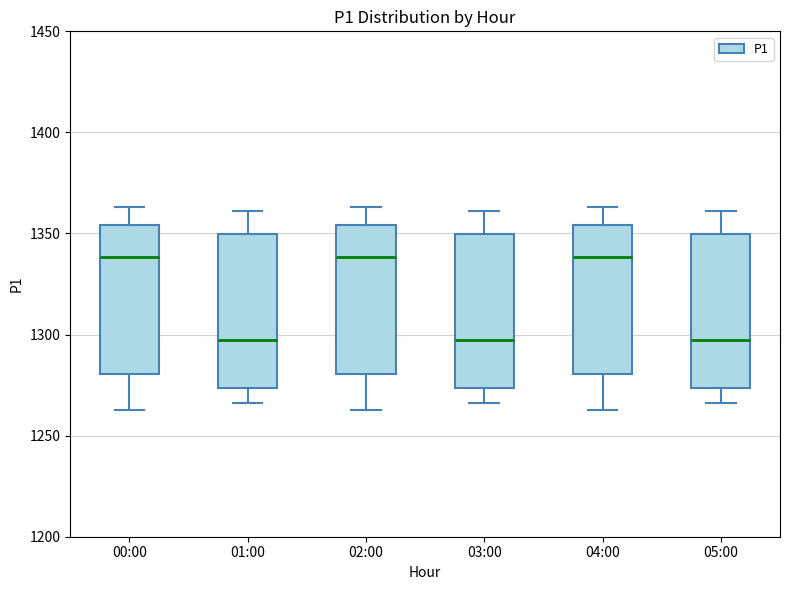

Where does the lower whisker of the box for 01:00 end on the y-axis? The values are not printed on the chart, so give them approximately, as read against the axis.

1265